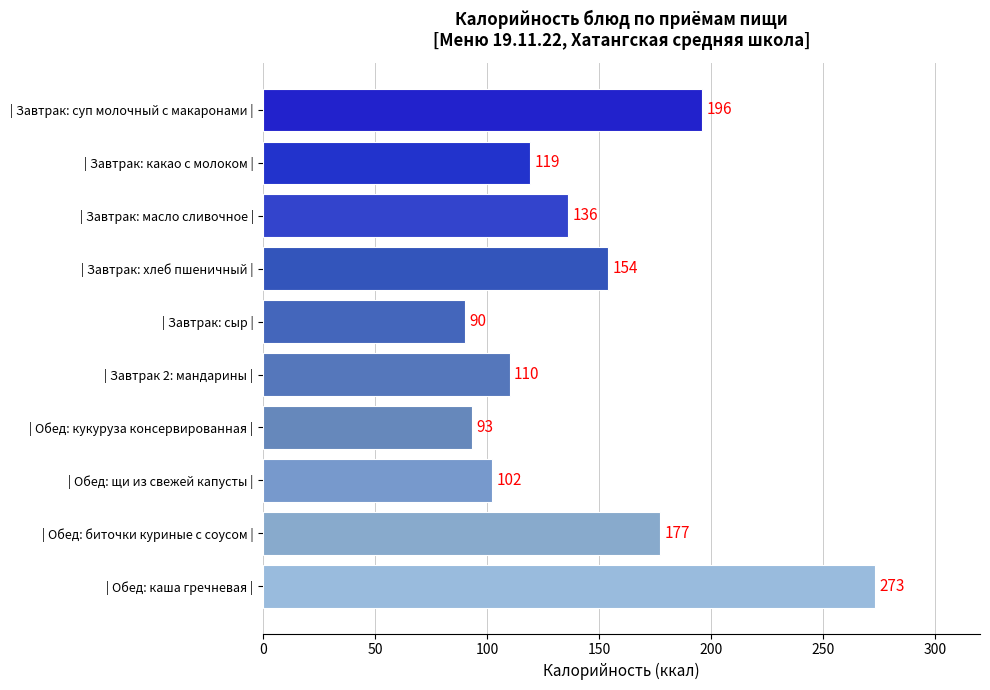

How many values are below 136?

5